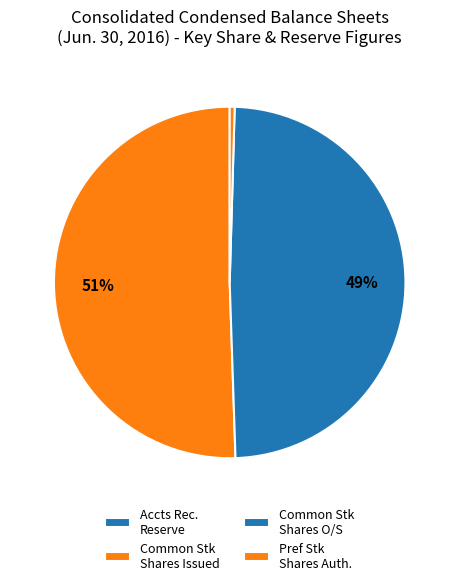

Count the number of slices in the pie.

4